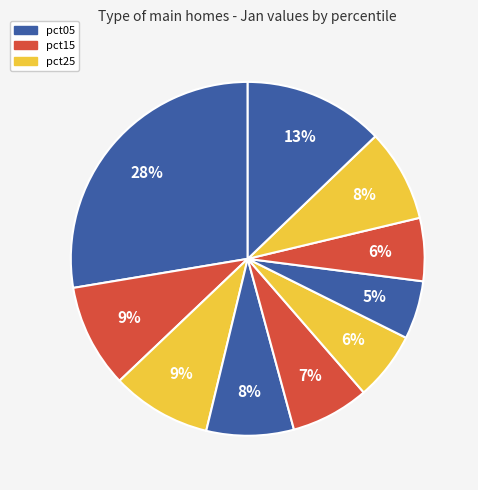

Rank the categories by value from highest to lowest.

pct05, pct95, pct15, pct25, pct85, pct35, pct45, pct55, pct75, pct65